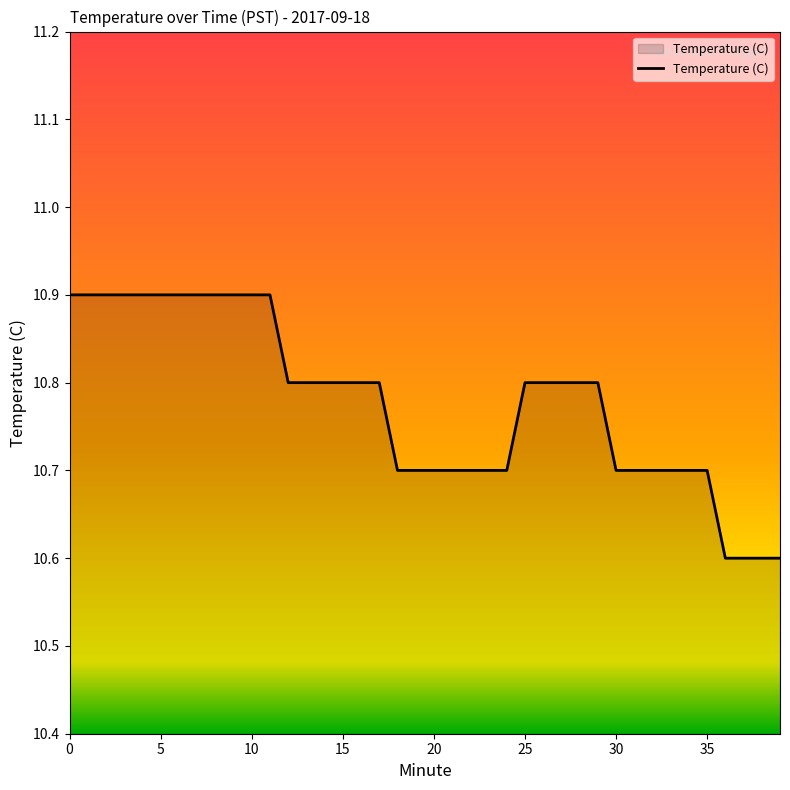

Reading left to right, extract all data points from this chart.

10.9	10.9	10.9	10.9	10.9	10.9	10.9	10.9	10.9	10.9	10.9	10.9	10.8	10.8	10.8	10.8	10.8	10.8	10.7	10.7	10.7	10.7	10.7	10.7	10.7	10.8	10.8	10.8	10.8	10.8	10.7	10.7	10.7	10.7	10.7	10.7	10.6	10.6	10.6	10.6